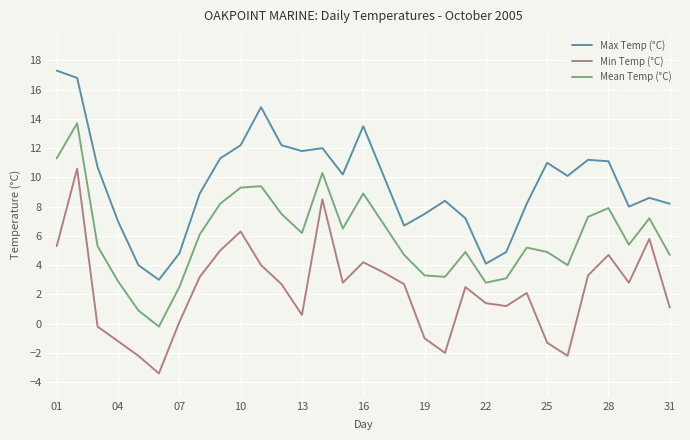

Which series has the largest total across all categories?

Max Temp (°C)